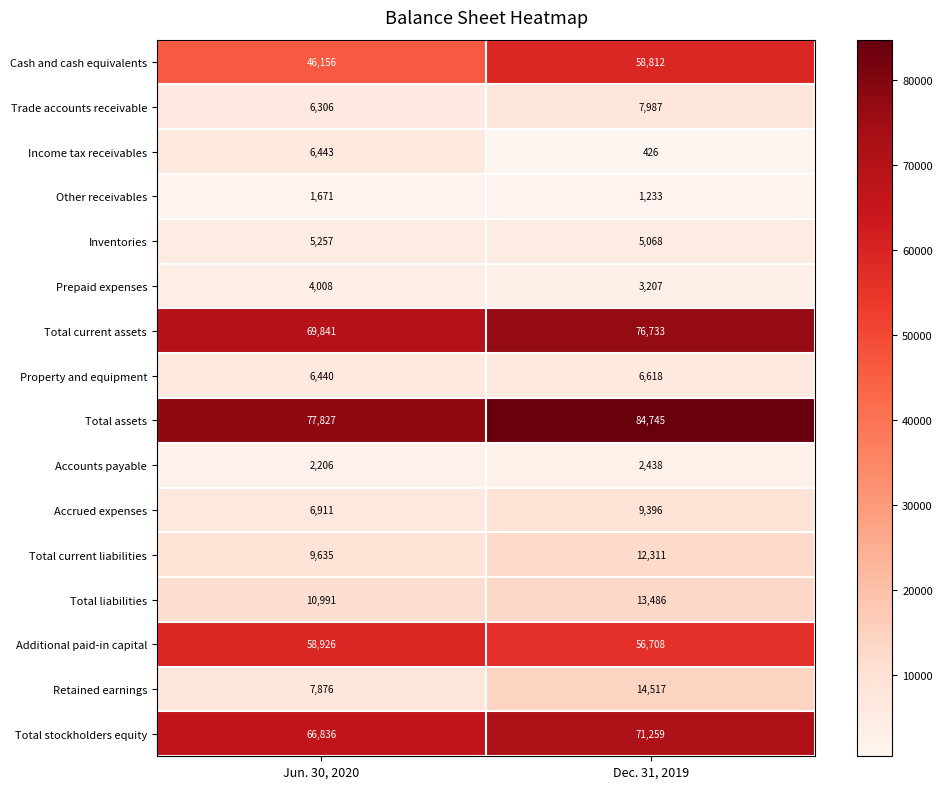

Which series has the largest range (max minus min)?

Cash and cash equivalents